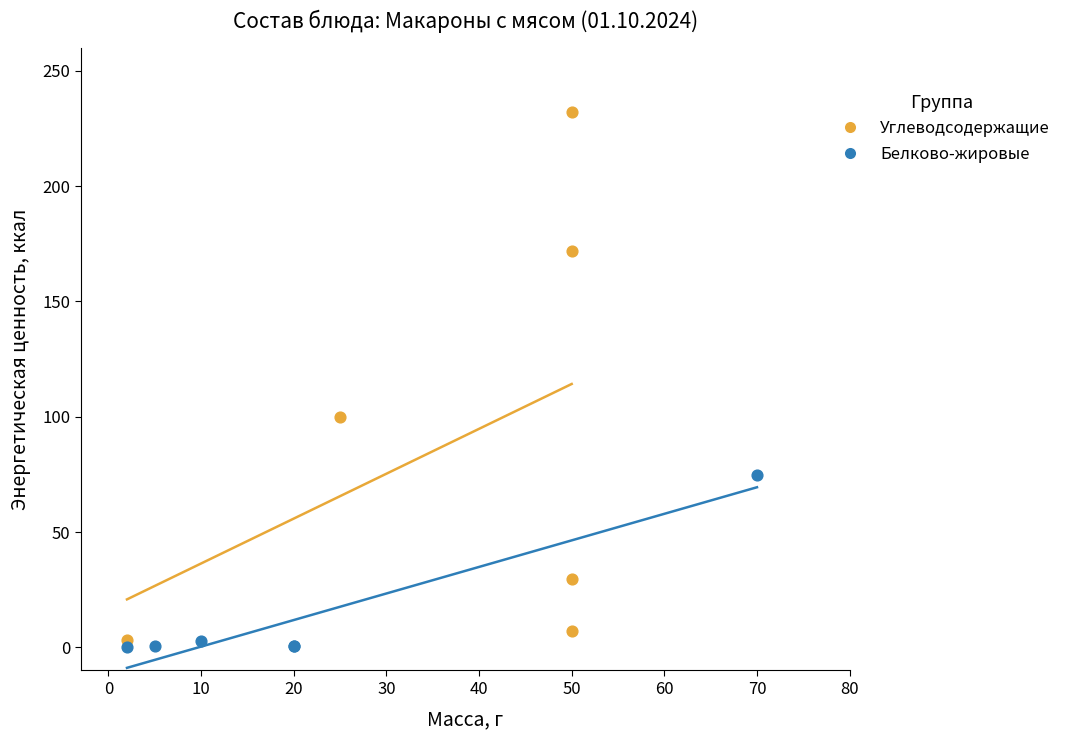

What are all the series names shown in the legend?

Углеводсодержащие, Белково-жировые